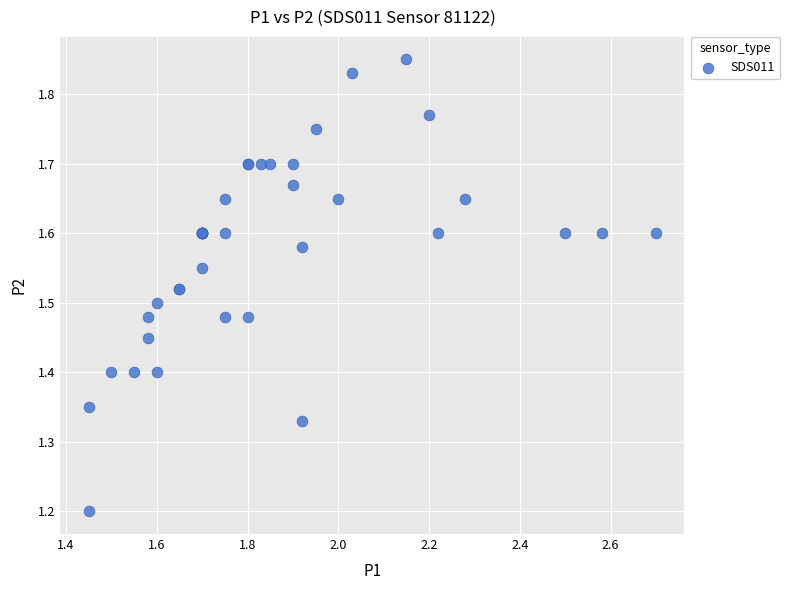

What Y value in the scatter plot is closest to 1?

1.2